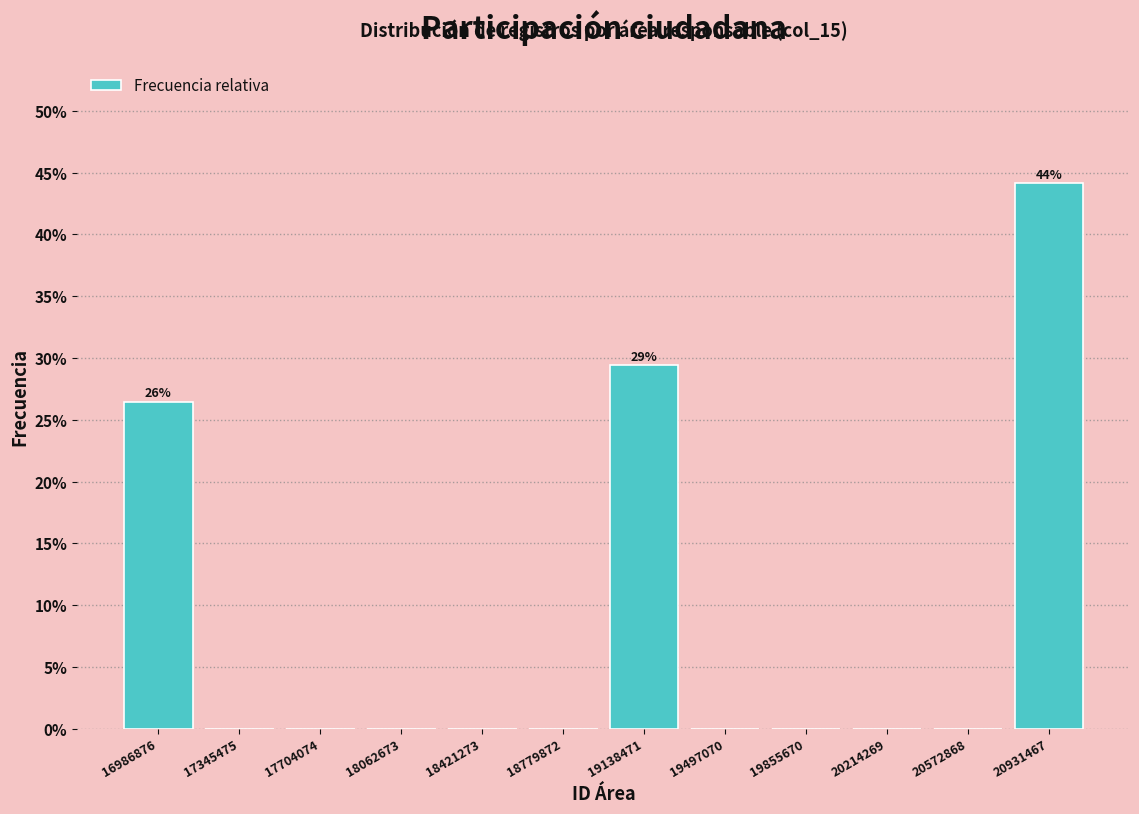

Which range on the x-axis has the tallest bar?

20750000 to 21100000